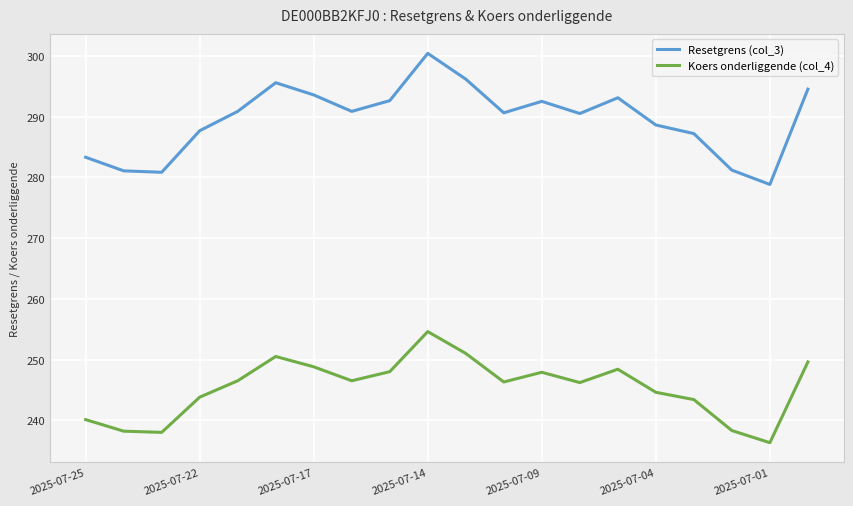

How many series are shown in this chart?

2